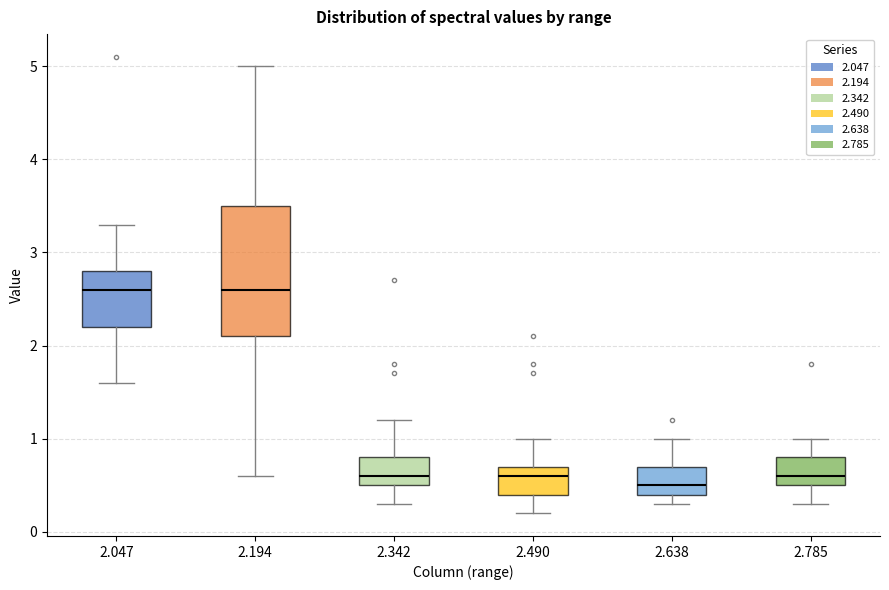

Reading left to right, transcribe this box plot: for each box, give where its median line is, the range the box spans, and where its two whiskers end, as read against the y-axis. The values are not printed on the chart, so give them approximately, as read against the axis.

2.047: median 2.6, box 2.2 to 2.8, whiskers 1.6 to 3.3
2.194: median 2.6, box 2.1 to 3.5, whiskers 0.6 to 5.0
2.342: median 0.6, box 0.5 to 0.8, whiskers 0.3 to 1.2
2.490: median 0.6, box 0.4 to 0.7, whiskers 0.2 to 1.0
2.638: median 0.5, box 0.4 to 0.7, whiskers 0.3 to 1.0
2.785: median 0.6, box 0.5 to 0.8, whiskers 0.3 to 1.0